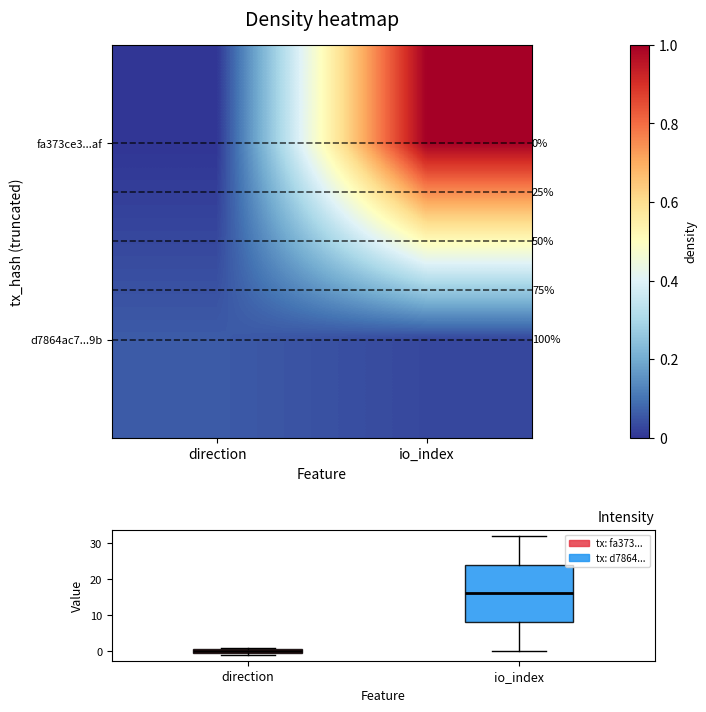

What value does the fa373ce3...af series have at io_index?

1.0